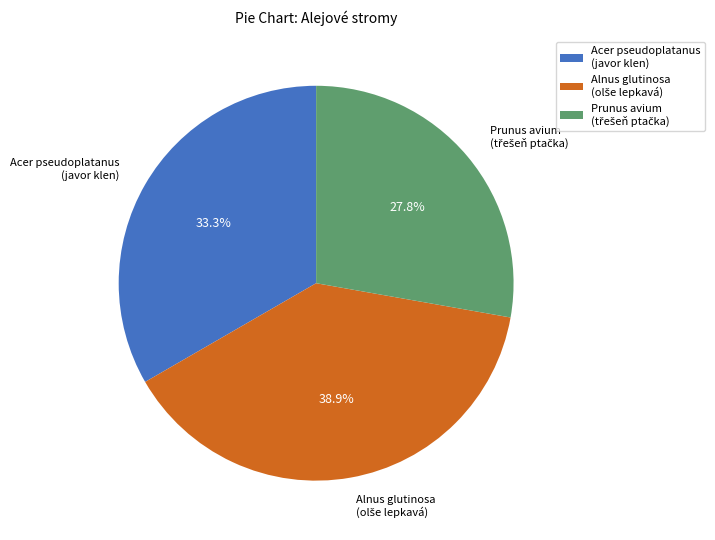

Count the number of slices in the pie.

3